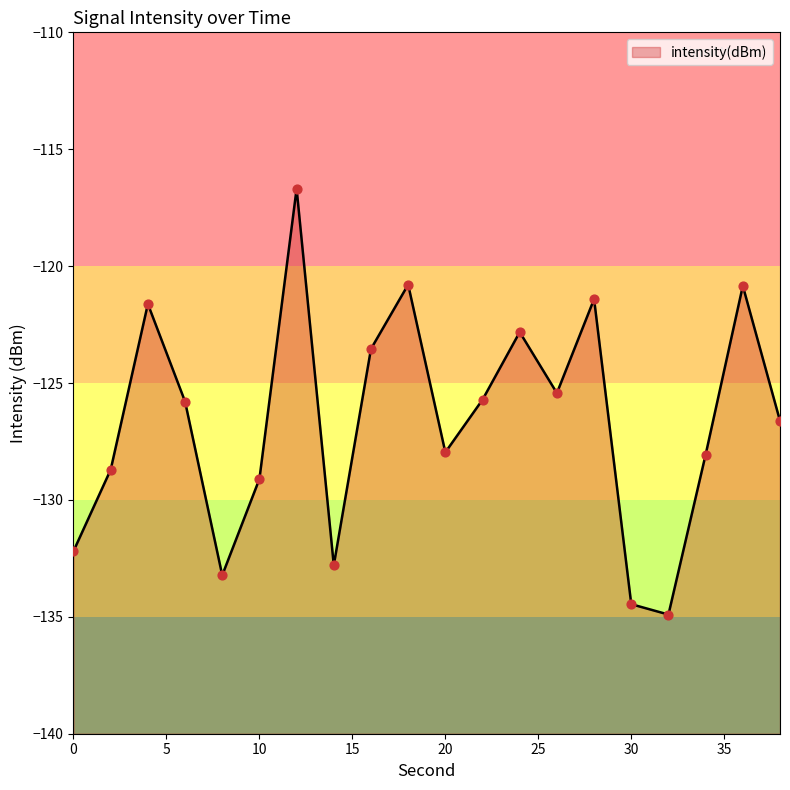

Between 22 and 2, which is larger?

22